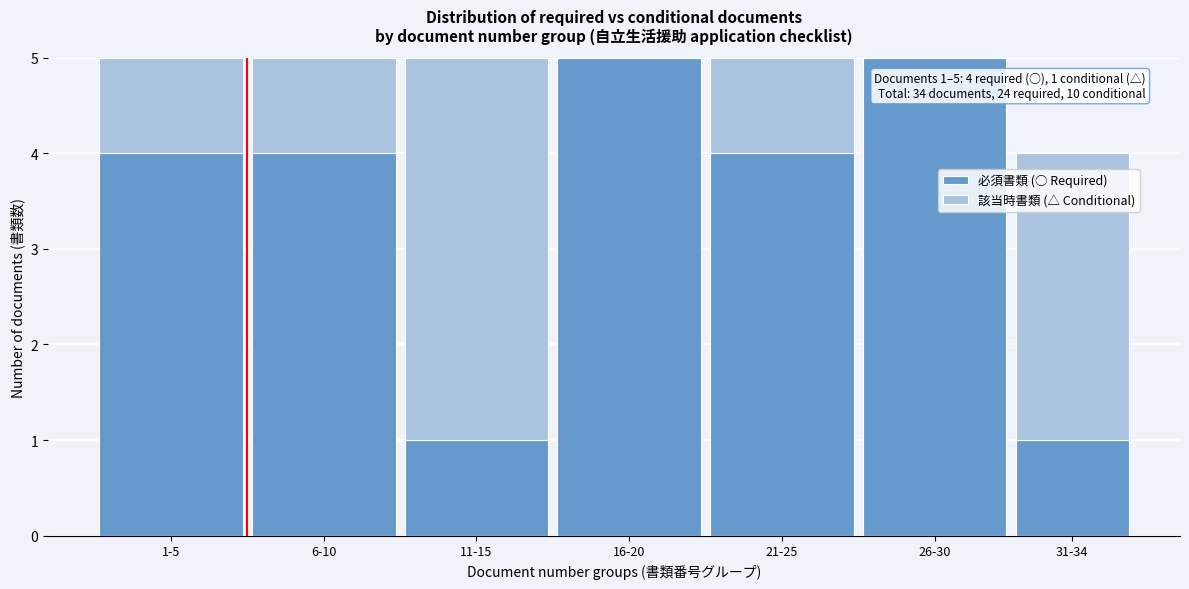

Reading left to right, transcribe the values for 必須書類 (○ Required).

1-5=4	6-10=4	11-15=1	16-20=5	21-25=4	26-30=5	31-34=1